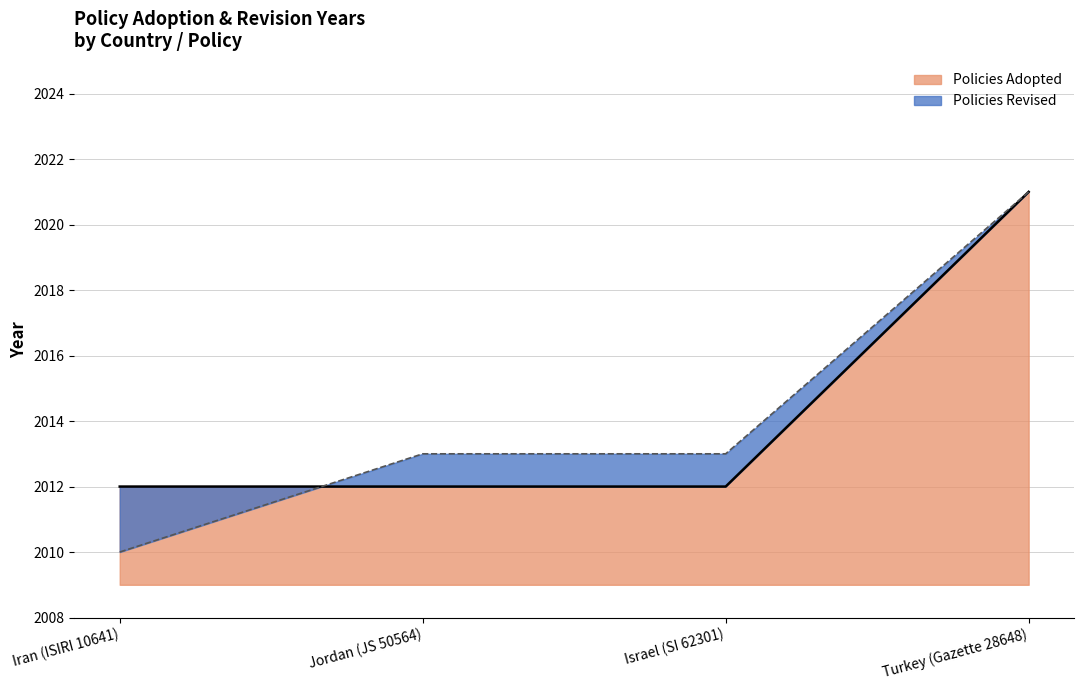

Which has a higher value, Jordan (JS 50564) or Israel (SI 62301)?

Jordan (JS 50564)